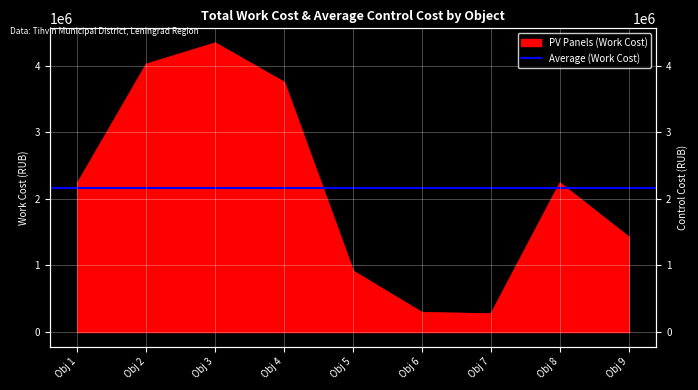

How many data points are above 2239703?

4